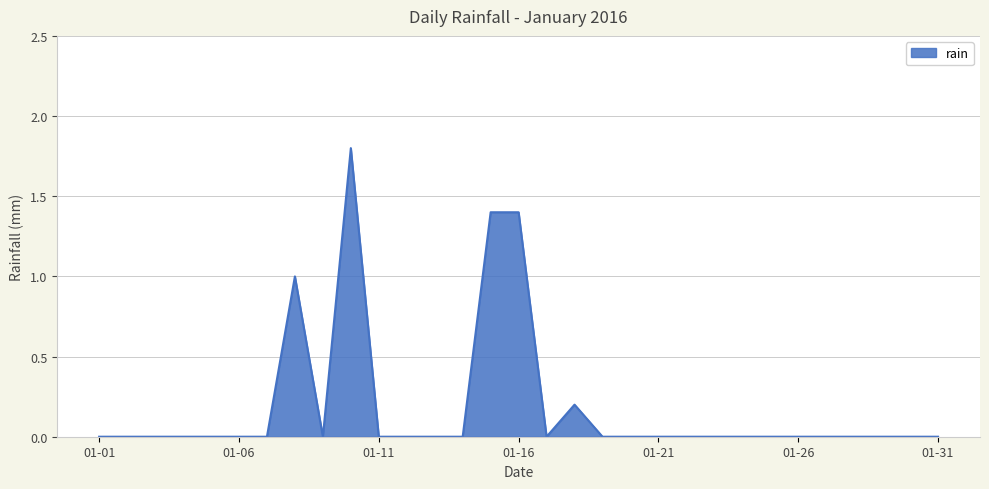

What is the maximum value shown in the chart?

1.8